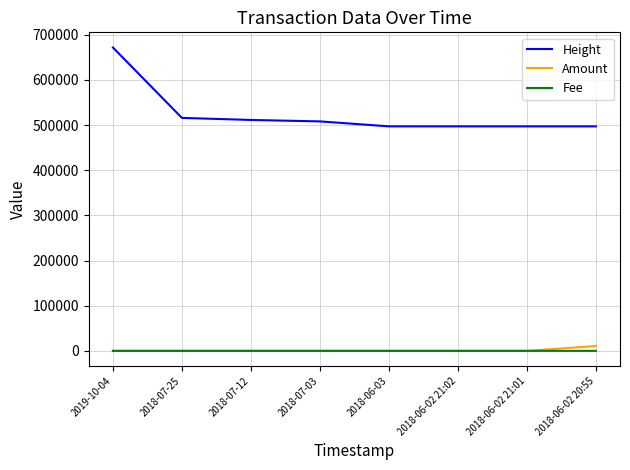

What position from the left is 2018-07-25?

2